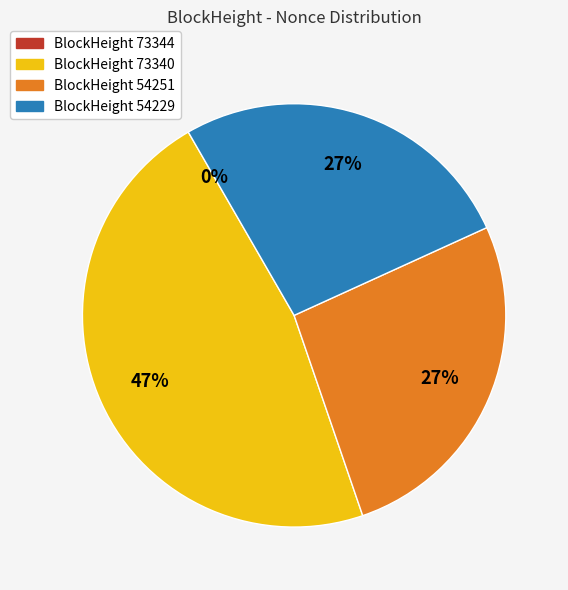

To the nearest percent, what is the average slice percentage?

25%